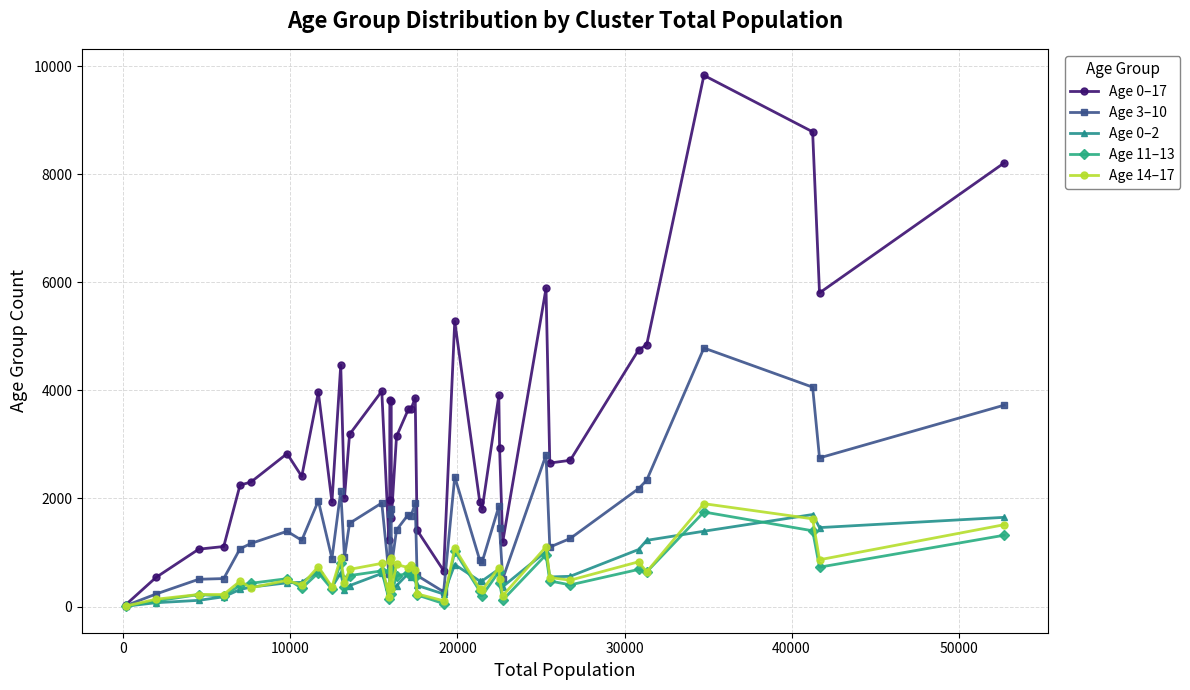

Which series has the largest range (max minus min)?

Age 0–17